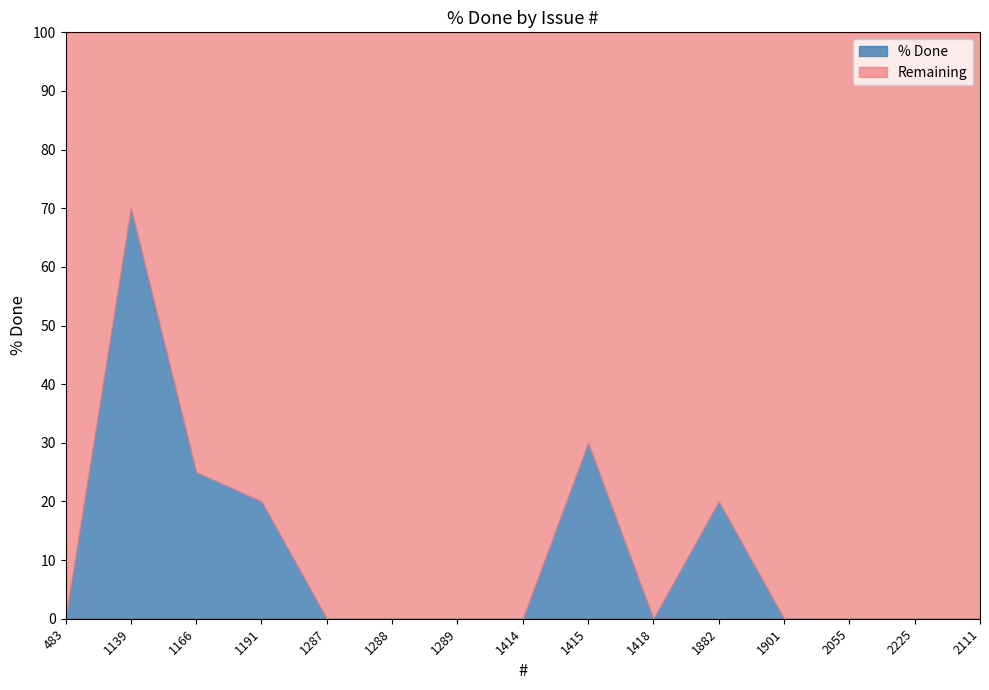

What is the greatest value displayed?

70